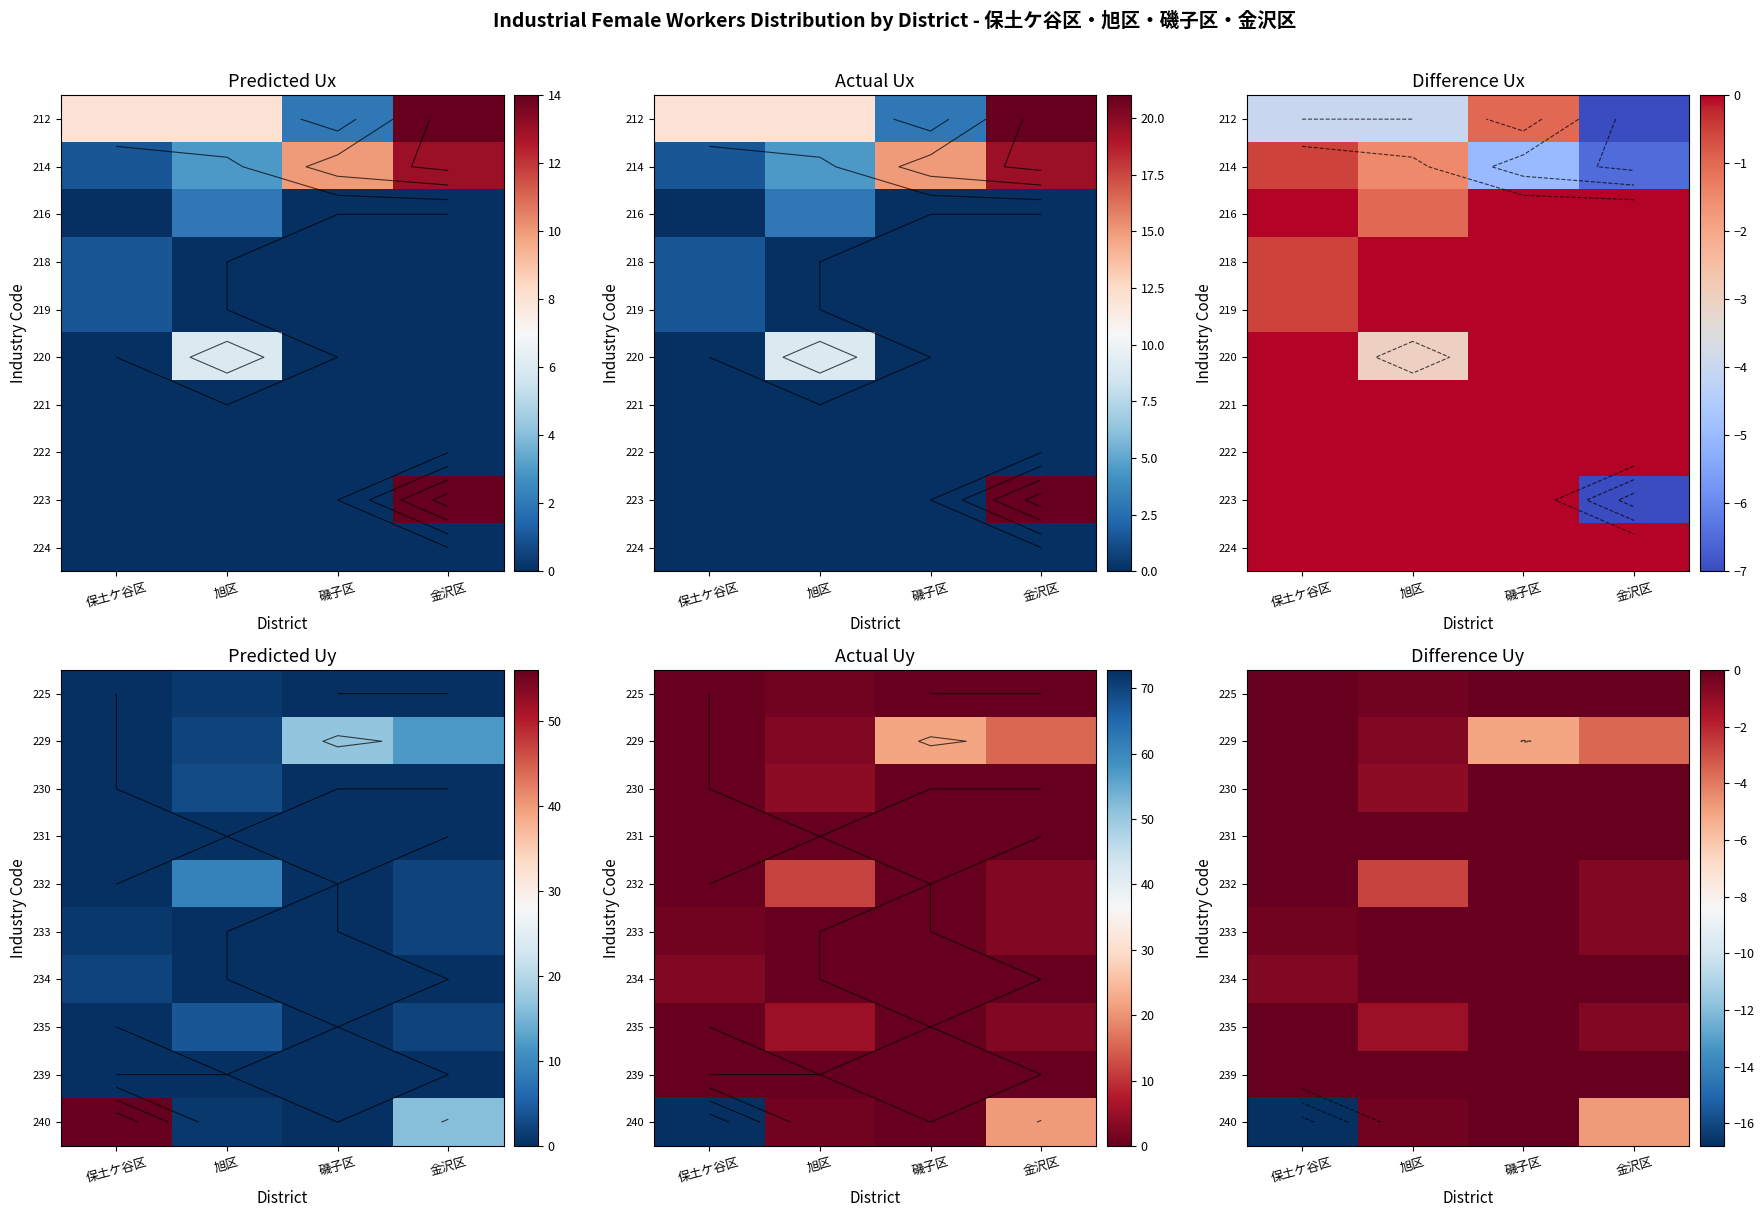

Rank the series at 旭区 from lowest to highest value.

232, 235, 230, 229, 225, 240, 231, 233, 234, 239